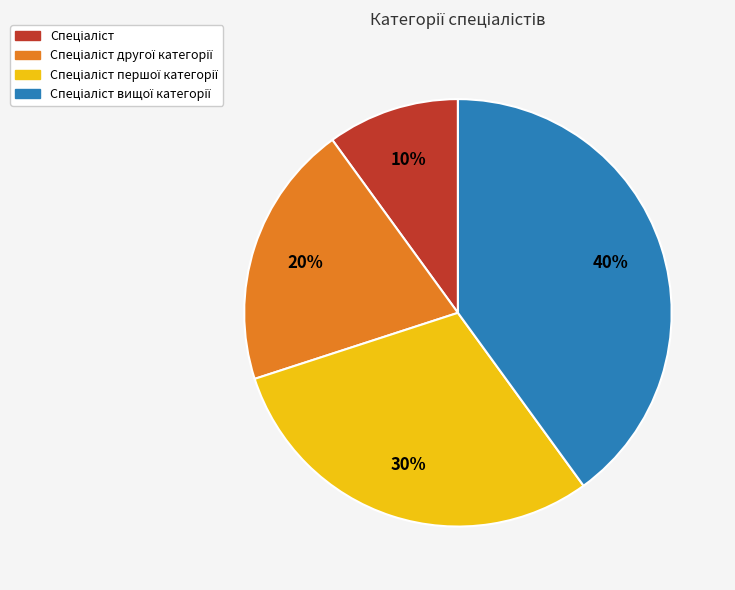

Is there any slice that represents more than half of the pie?

No